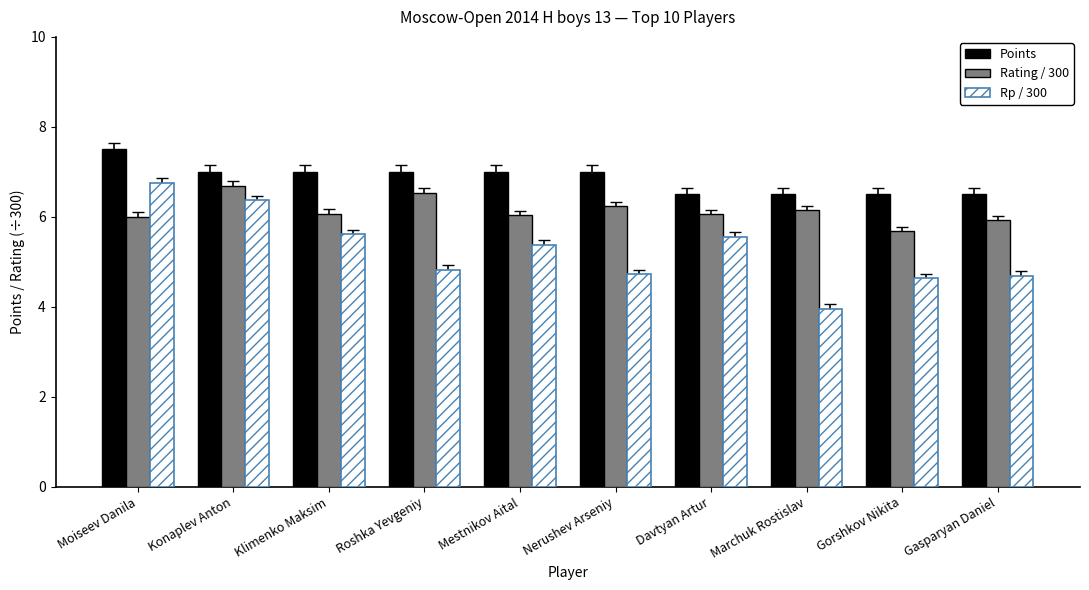

What is the label of the 2nd bar from the left?

Konaplev Anton